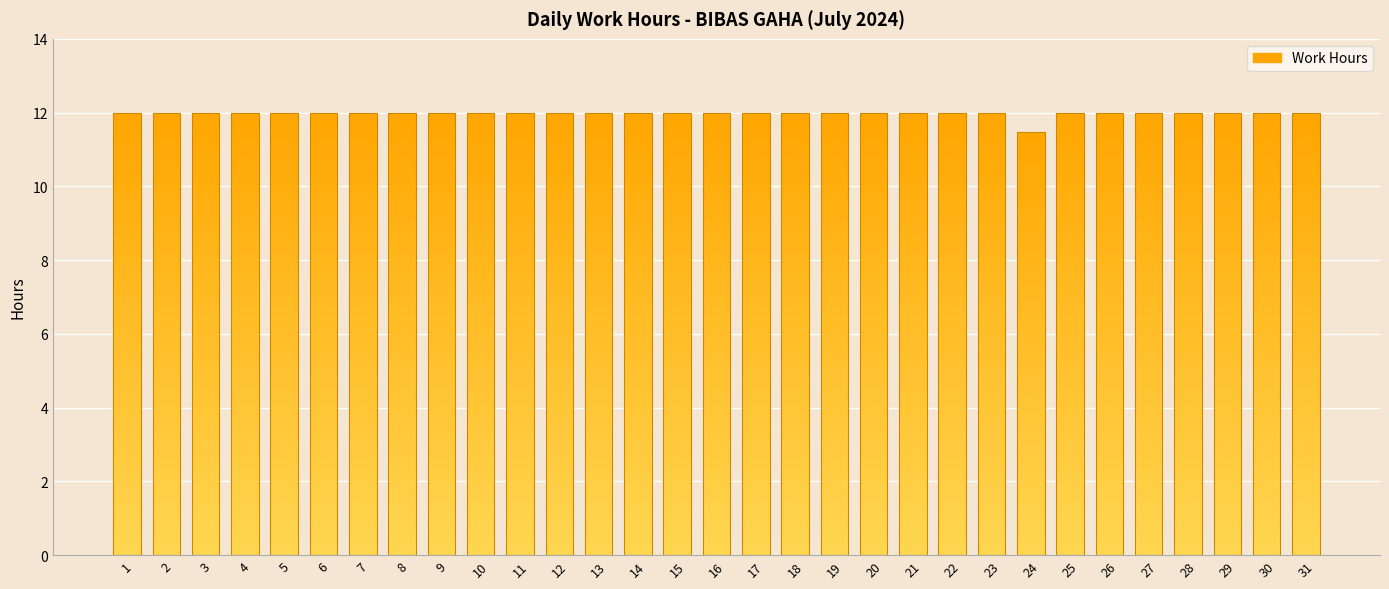

Does the chart contain any negative values?

No